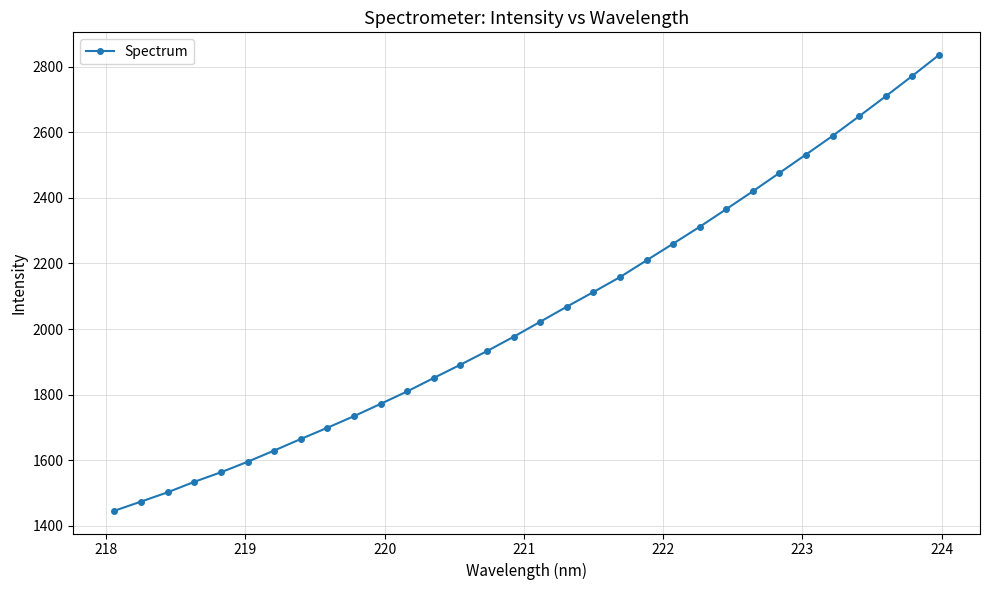

What is the value of the 6th point from the left?

1595.4